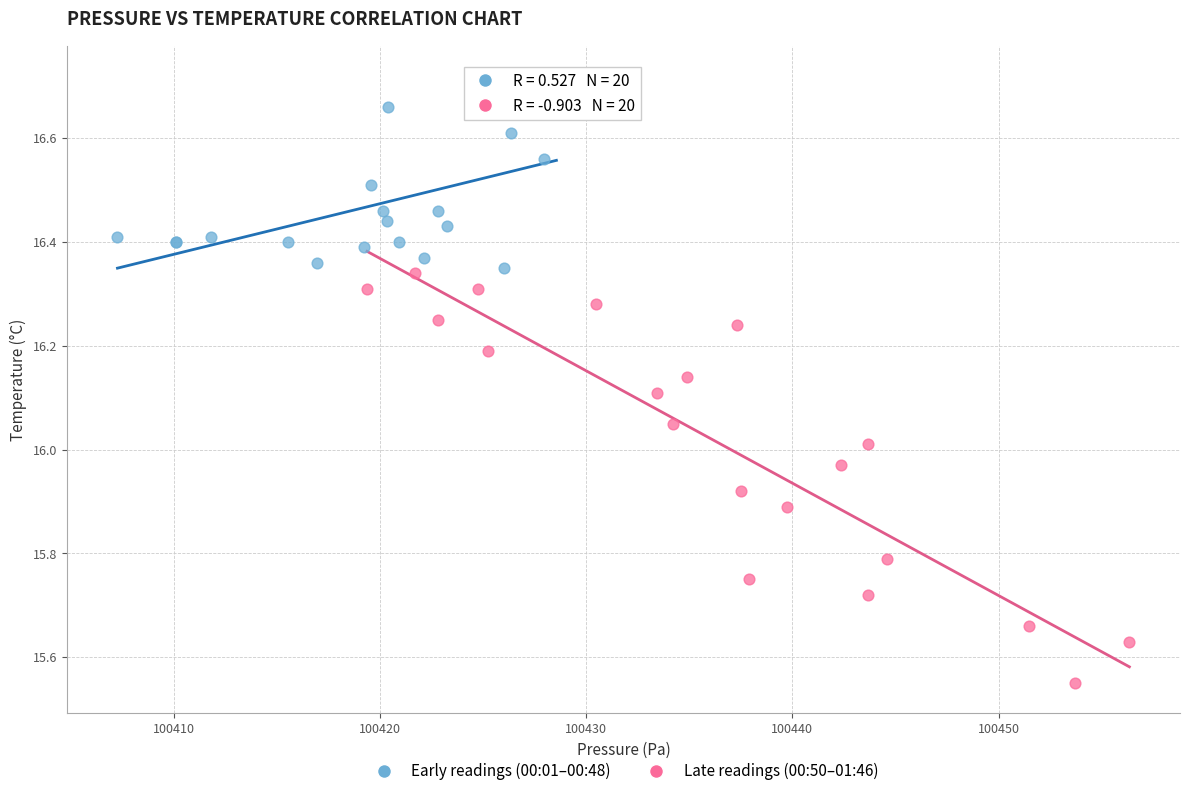

Which series reaches the maximum Y coordinate?

Early readings (00:01–00:48)